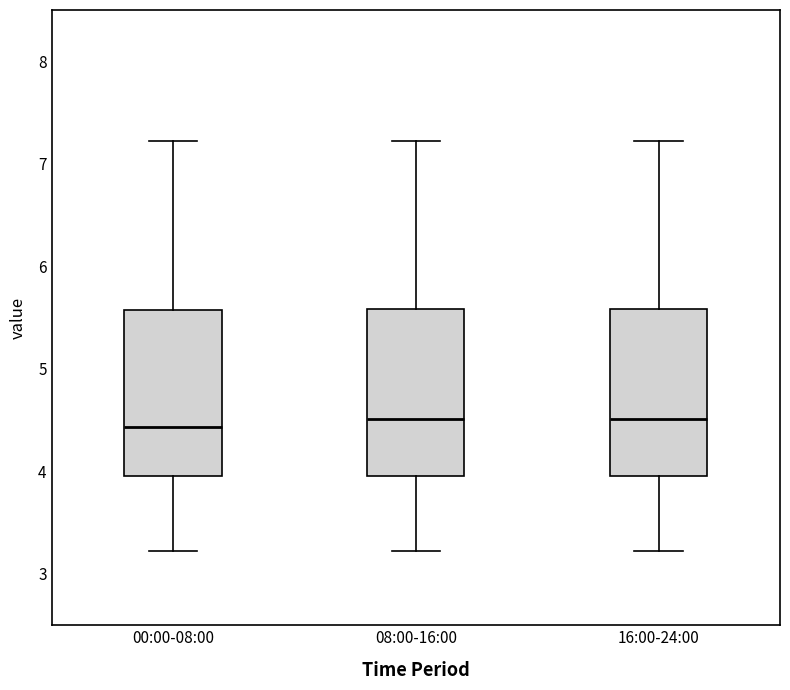

Reading left to right, transcribe this box plot: for each box, give where its median line is, the range the box spans, and where its two whiskers end, as read against the y-axis. The values are not printed on the chart, so give them approximately, as read against the axis.

00:00-08:00: median 4.4, box 4.0 to 5.6, whiskers 3.2 to 7.2
08:00-16:00: median 4.5, box 4.0 to 5.6, whiskers 3.2 to 7.2
16:00-24:00: median 4.5, box 4.0 to 5.6, whiskers 3.2 to 7.2